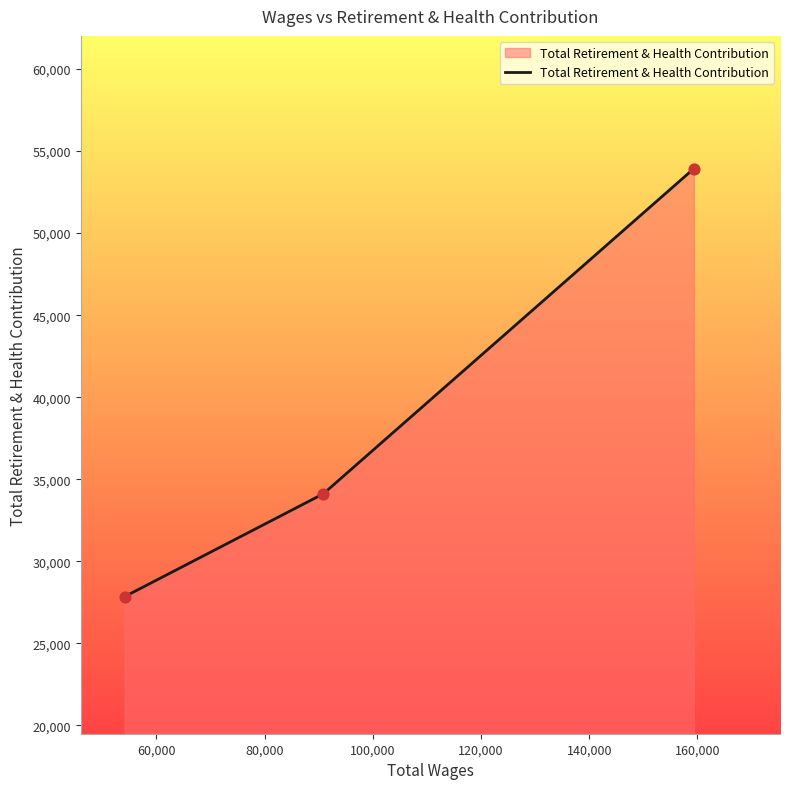

What is the sum of all values?

115895